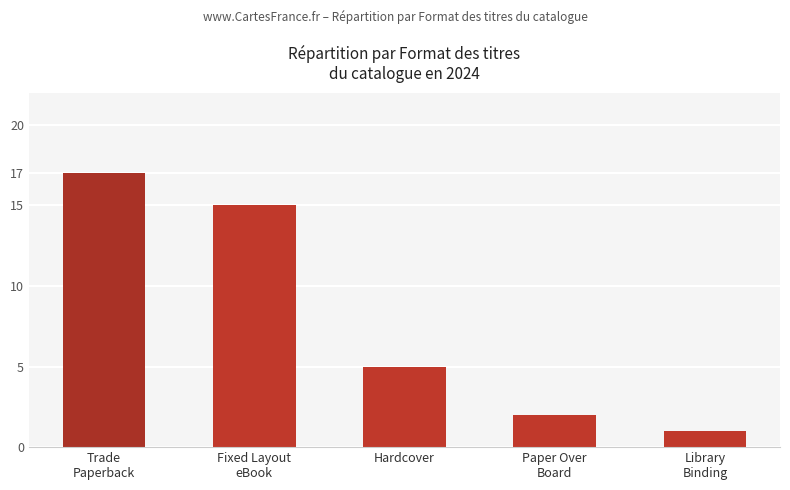

What is the difference between the maximum and second lowest values?

15